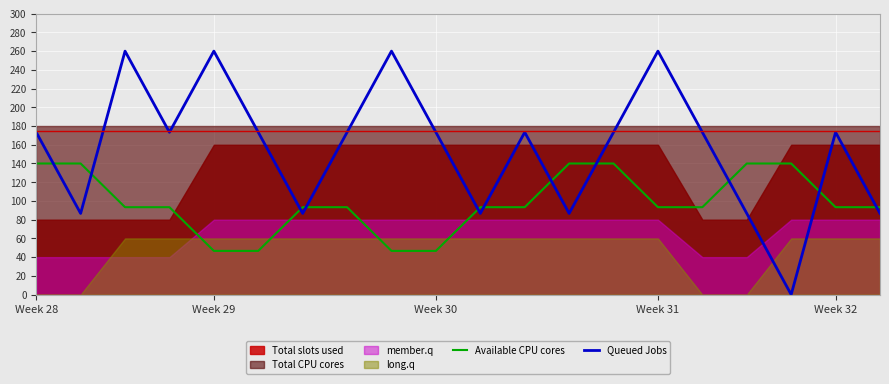

True or false: Available CPU cores has more than 1 interior local peaks.

False